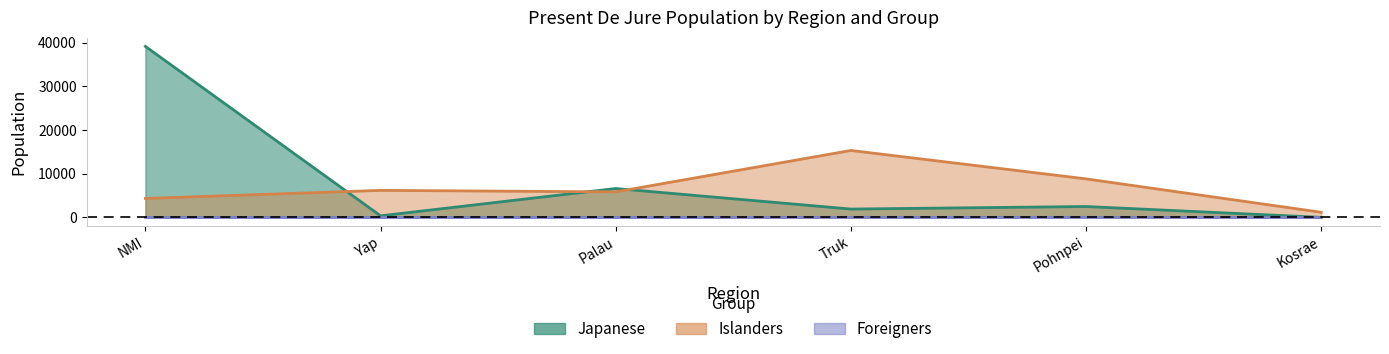

Where does the Islanders series first go above 6208?

Truk